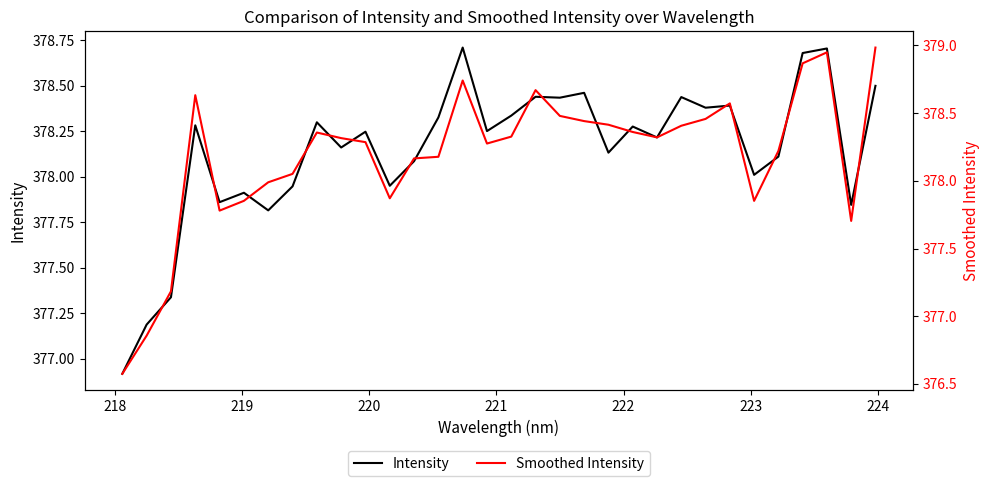

At how many categories does at least one series exceed 378?

24